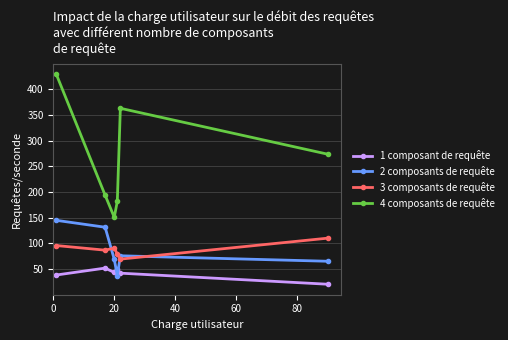

What is the difference between the maximum and second lowest values in the 3 composants de requête series?

30.8